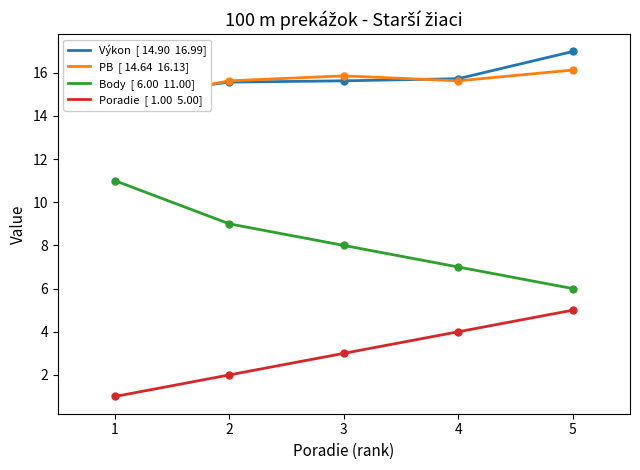

List the series in order of their peak value, lowest first.

Poradie  [ 1.00  5.00], Body  [ 6.00  11.00], PB  [ 14.64  16.13], Výkon  [ 14.90  16.99]